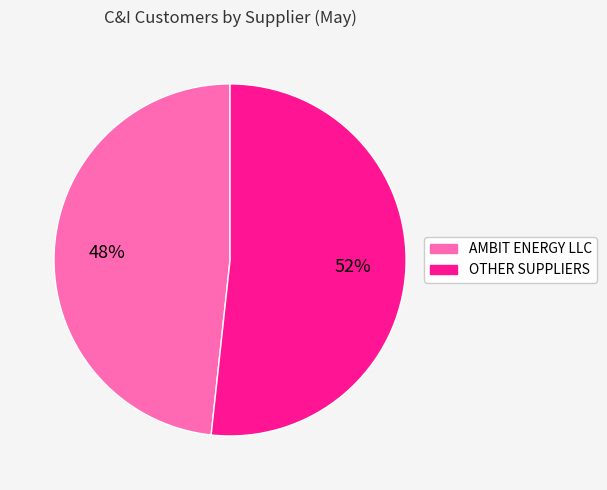

How many slices are in this pie chart?

2